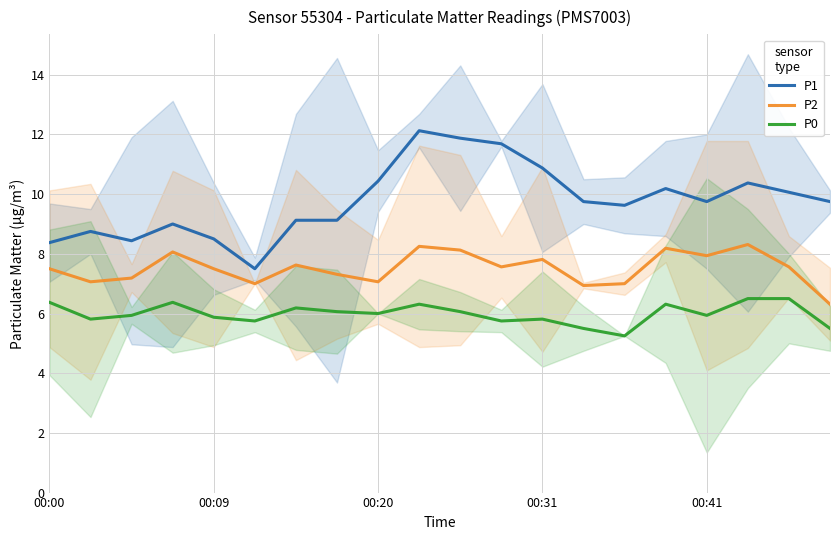

True or false: P0 and P2 intersect in this chart.

False